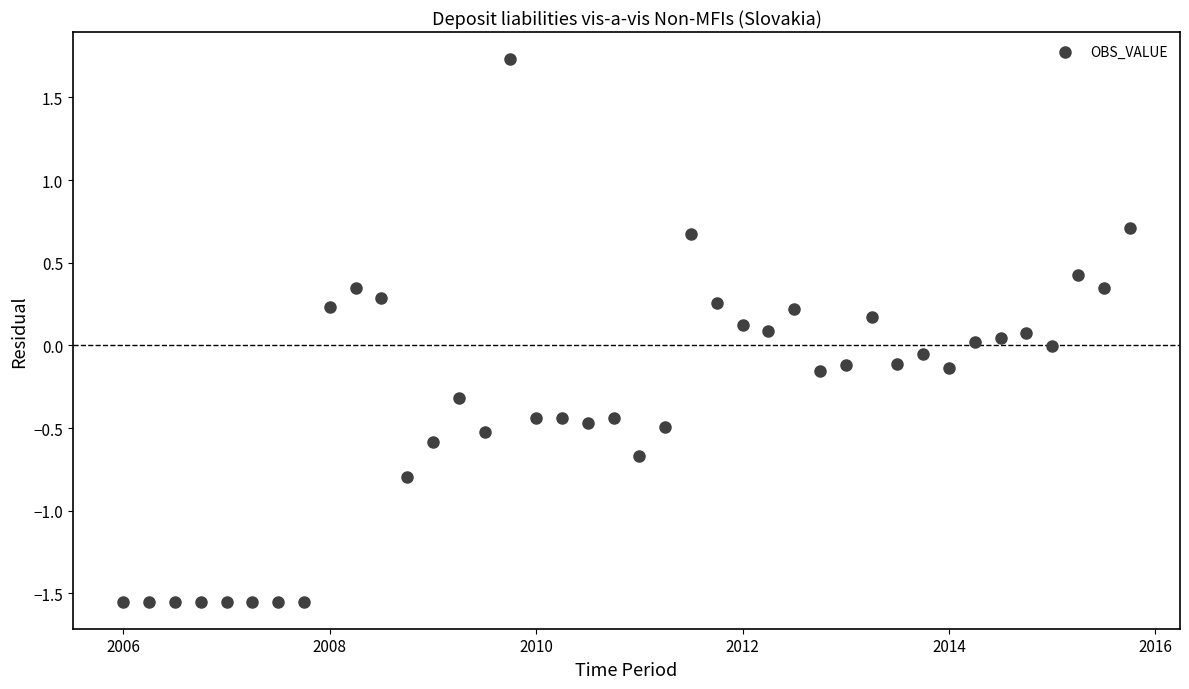

What is the range of Y values (max minus min)?

3.3